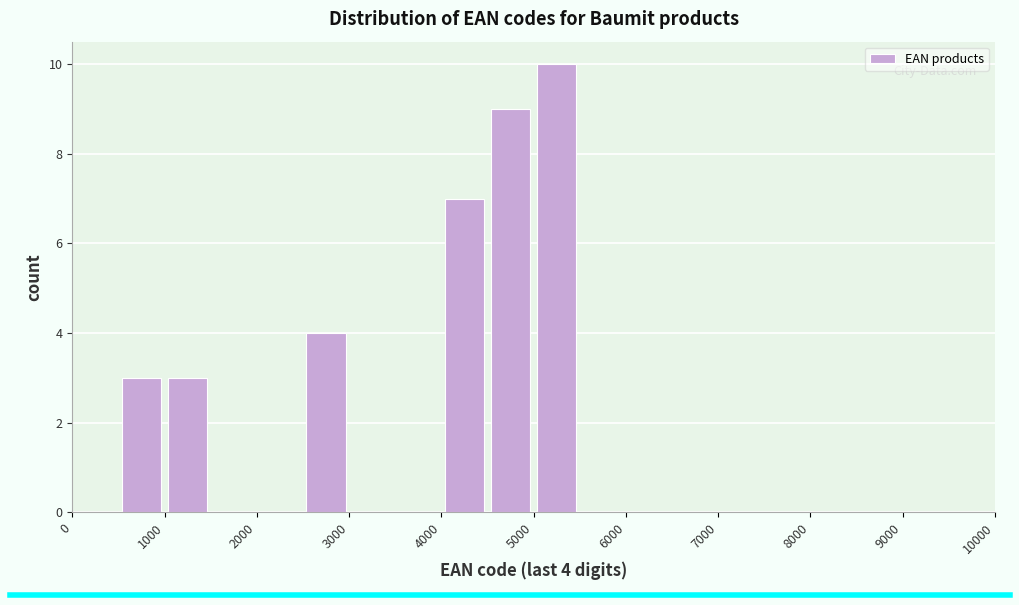

Which range on the x-axis has the tallest bar?

5000 to 5500